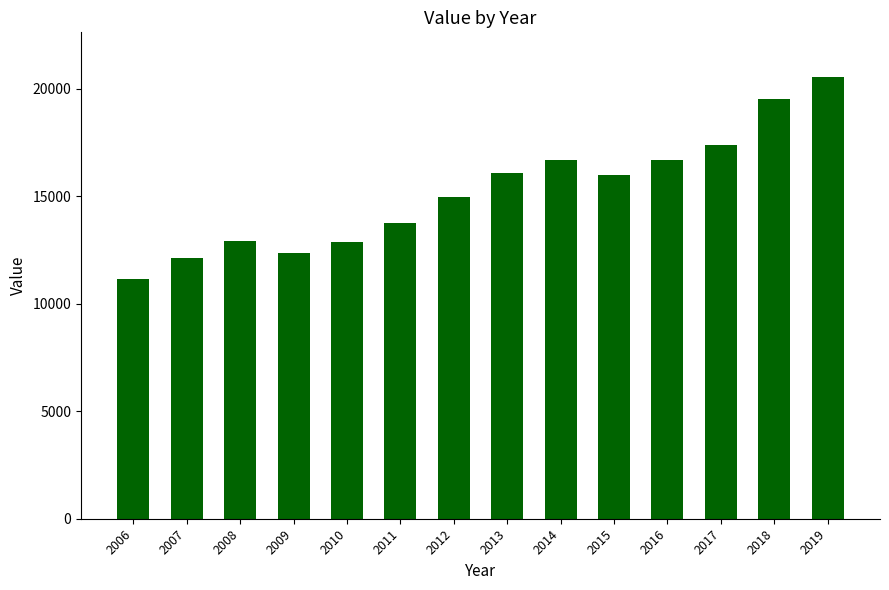

What is the change in value from 2008 to 2011?

+849